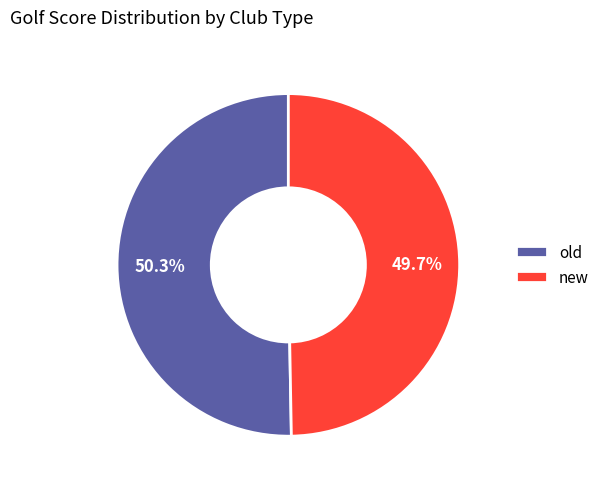

What percentage do old and new together represent?

100.0%